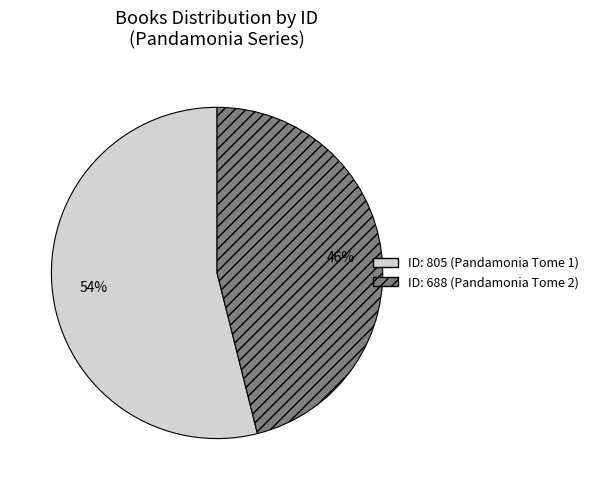

How many segments does this pie chart have?

2